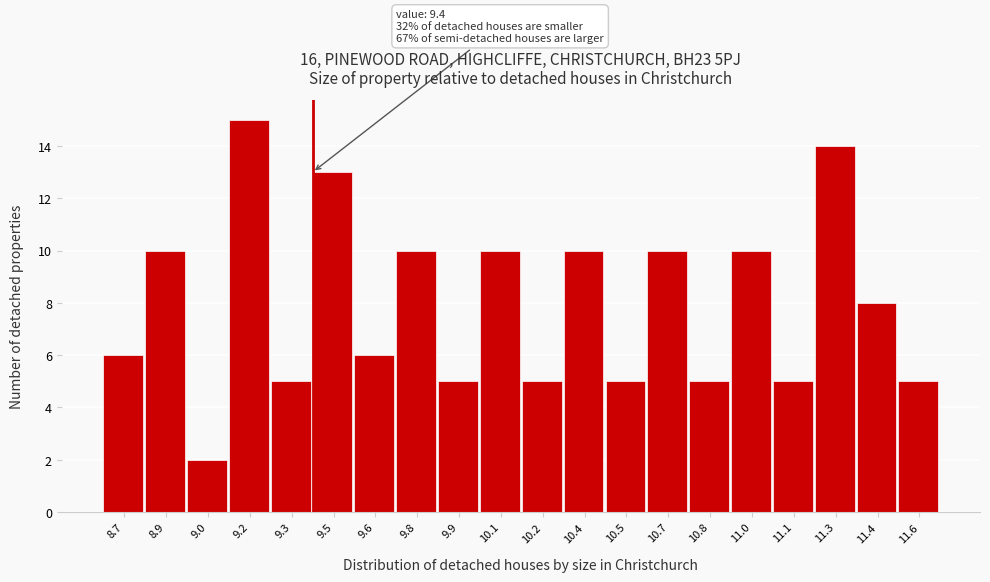

Which range on the x-axis has the tallest bar?

9.10 to 9.25